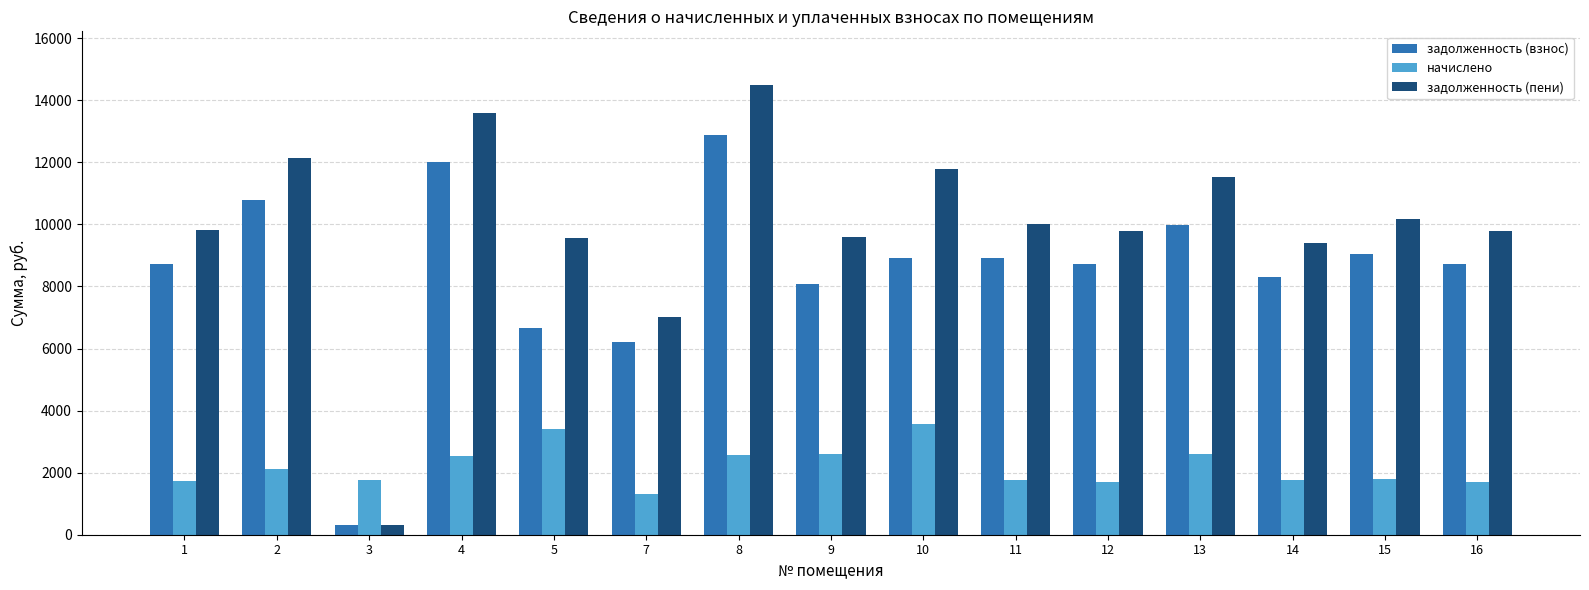

At which category is the sum across all series the highest?

8